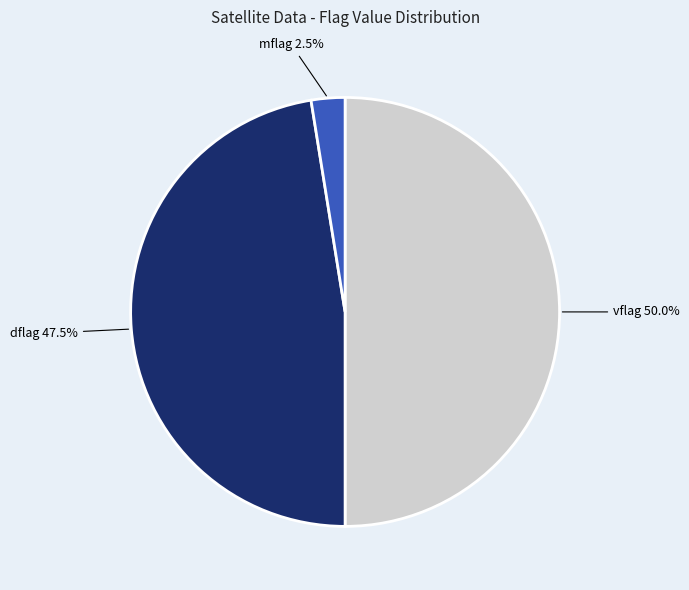

How many slices are in this pie chart?

3